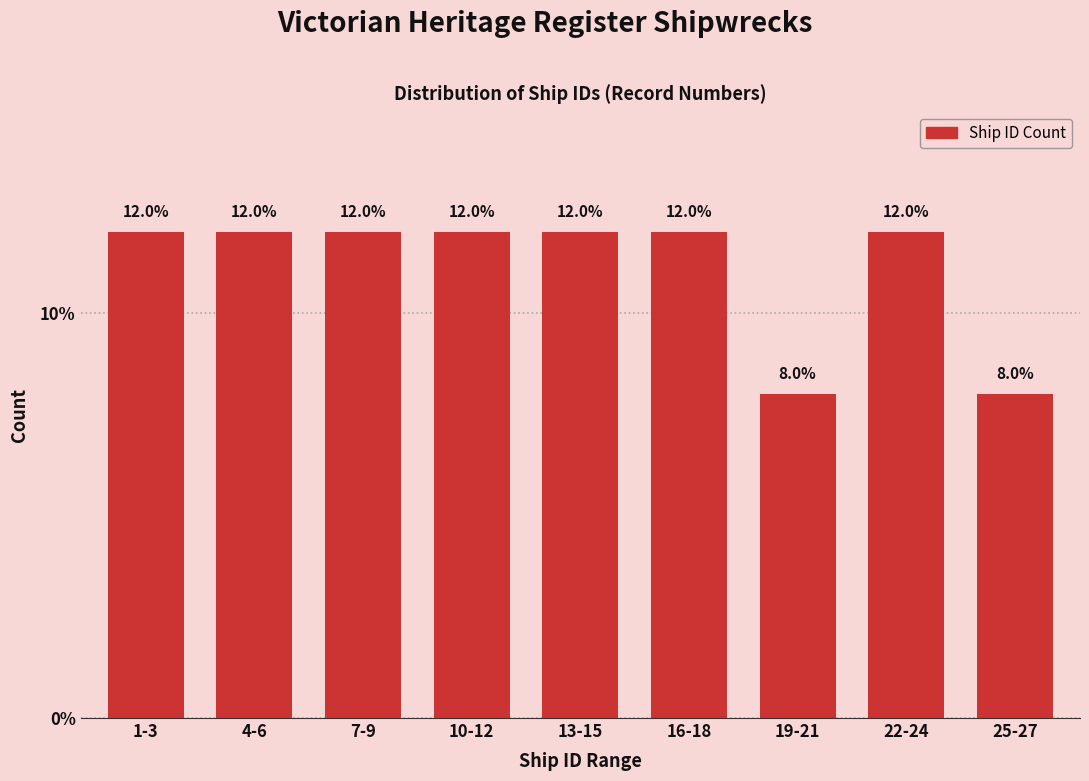

Reading left to right, what are all the values shown in this chart?

1-3=12	4-6=12	7-9=12	10-12=12	13-15=12	16-18=12	19-21=8	22-24=12	25-27=8